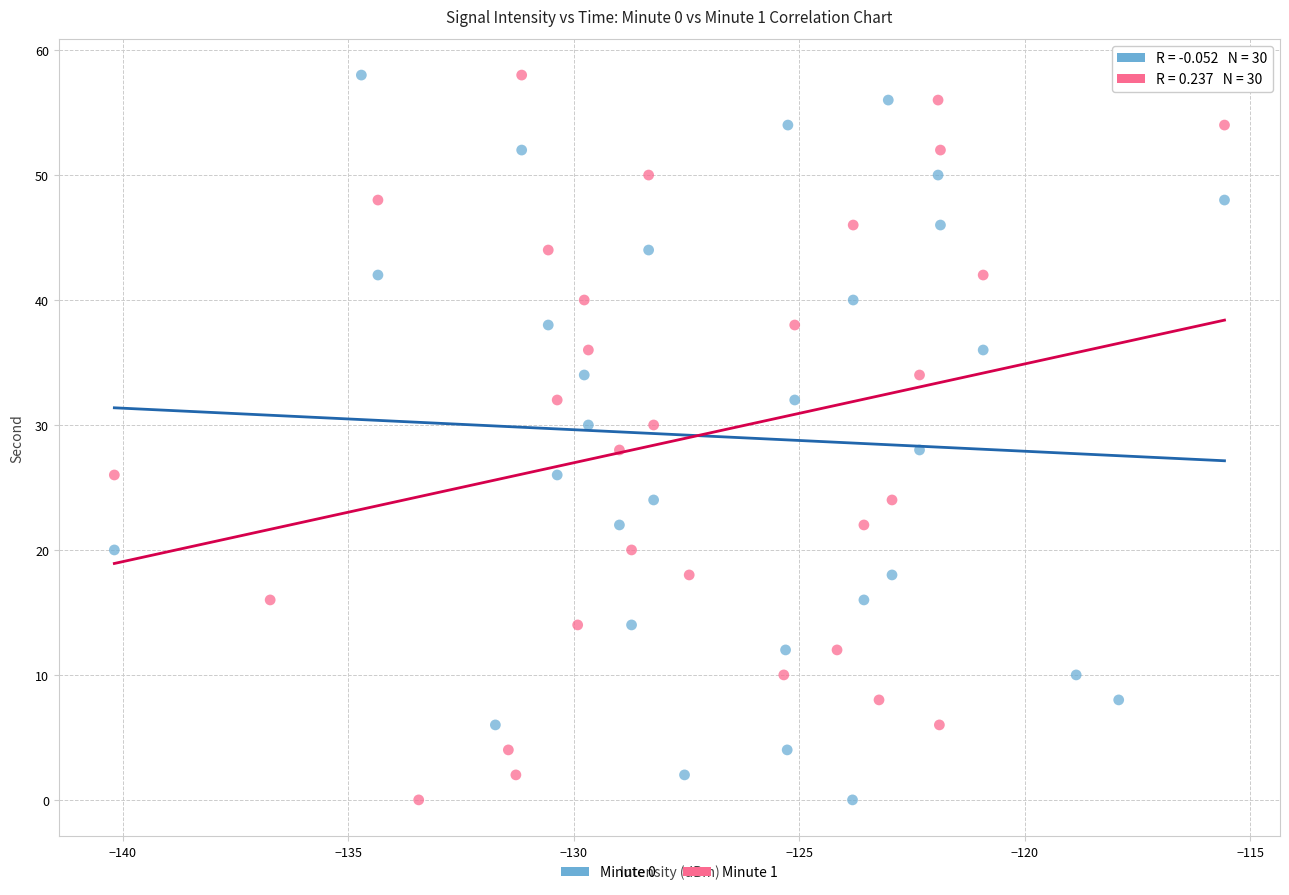

What are all the series names shown in the legend?

Minute 0, Minute 1